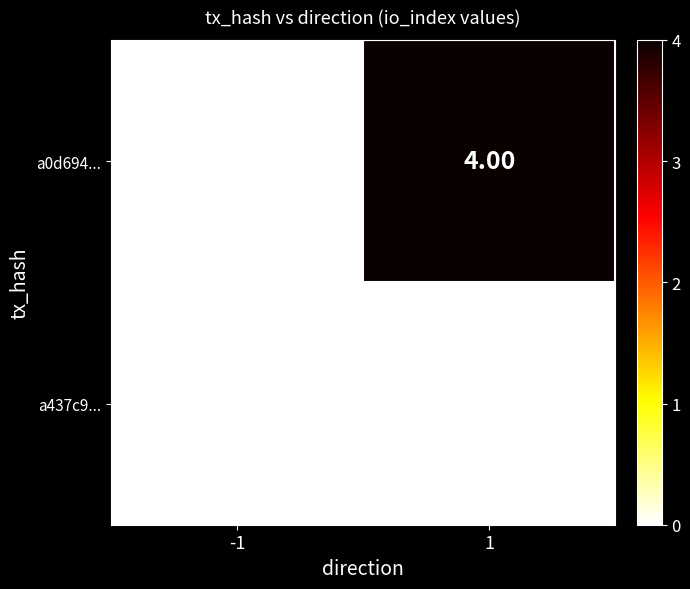

What is the spread (max minus min) of values at 1?

4